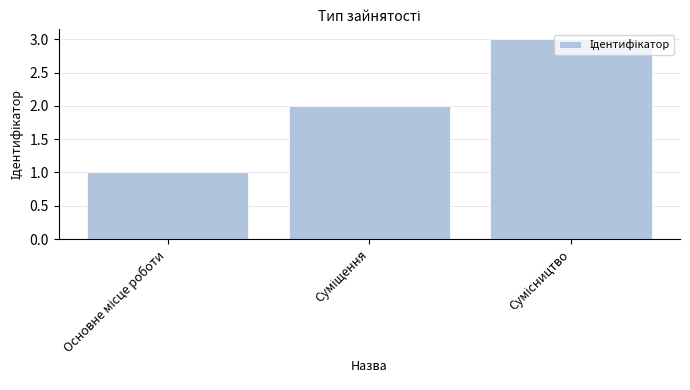

What is the difference between the second highest and minimum values?

1